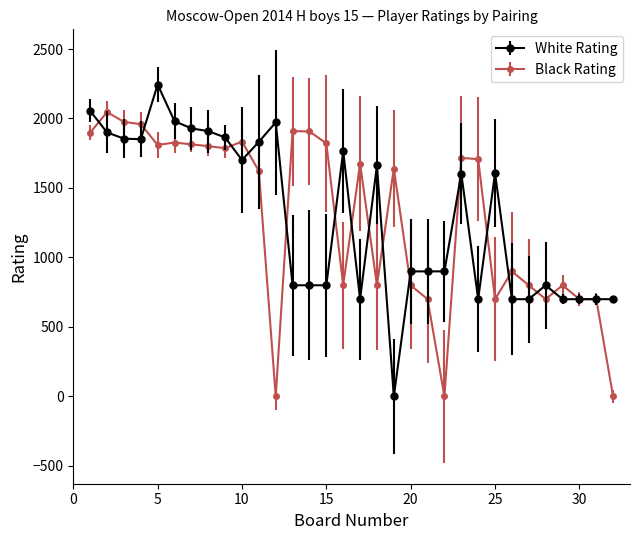

List the series in order of their peak value, highest first.

White Rating, Black Rating